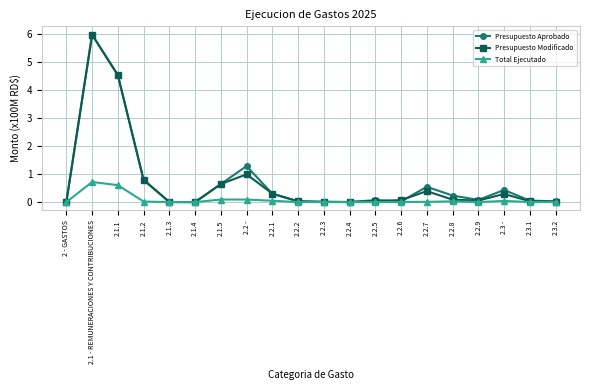

At which category is the sum across all series the highest?

2.1 - REMUNERACIONES Y CONTRIBUCIONES